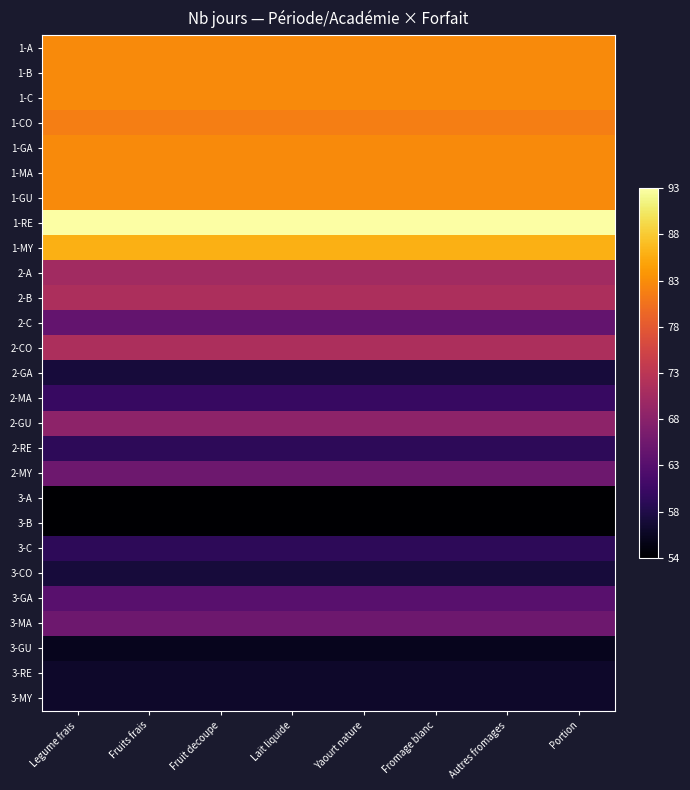

Which category has the highest value across all series?

Legume frais